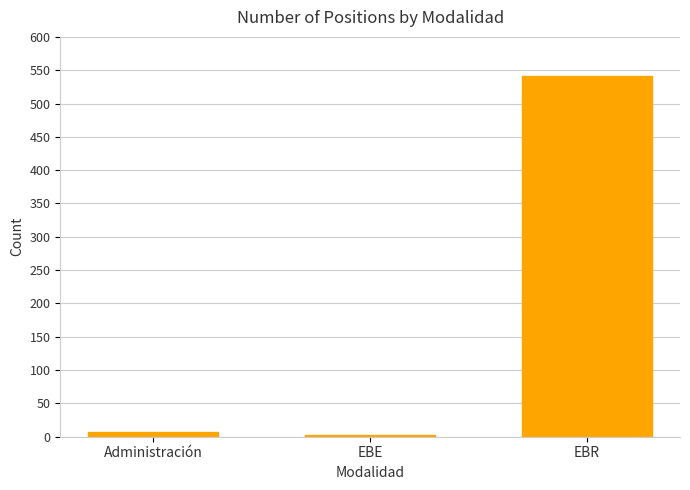

Where is the data nearest to the value 272?

Administración